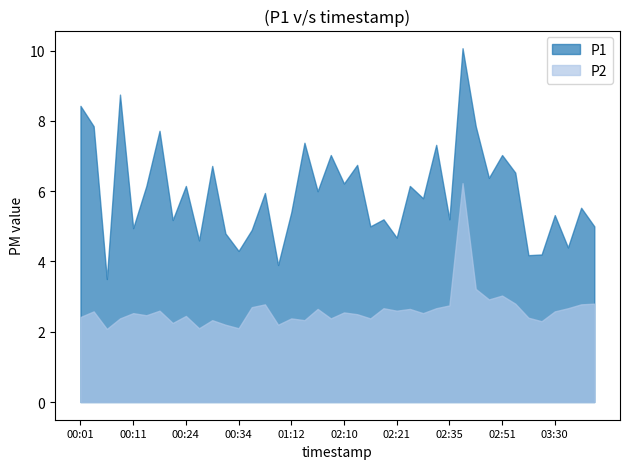

Reading left to right, list all the values displayed in this chart.

P1: 8.4	7.8	3.5	8.8	5.0	6.2	7.7	5.2	6.2	4.6	6.7	4.8	4.3	4.9	6.0	3.9	5.4	7.4	6.0	7.0	6.2	6.8	5.0	5.2	4.7	6.2	5.8	7.3	5.2	10.1	7.8	6.4	7.0	6.5	4.2	4.2	5.3	4.4	5.5	5.0
P2: 2.4	2.6	2.1	2.4	2.5	2.5	2.6	2.2	2.5	2.1	2.3	2.2	2.1	2.7	2.8	2.2	2.4	2.3	2.6	2.4	2.5	2.5	2.4	2.7	2.6	2.6	2.5	2.7	2.8	6.2	3.2	2.9	3.0	2.8	2.4	2.3	2.6	2.7	2.8	2.8